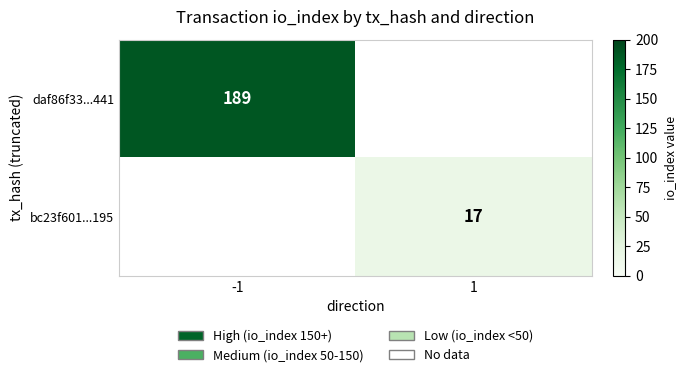

The value of daf86f33...441 at -1 is 95. True or false?

False